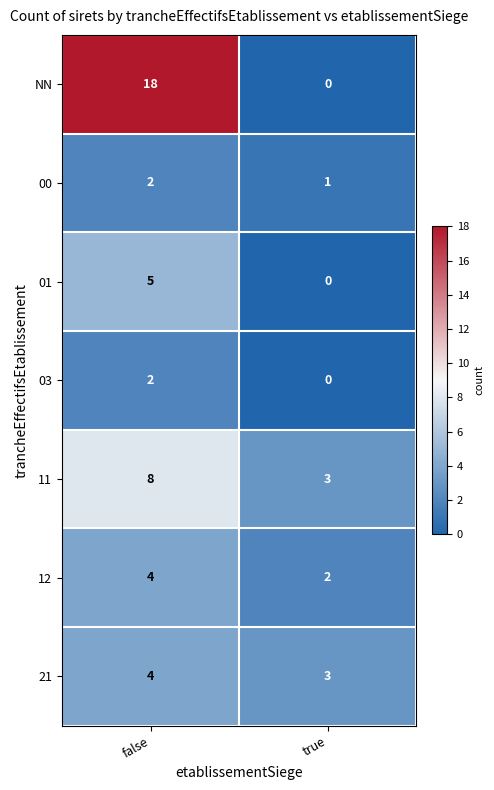

Which series has the widest spread of values?

NN